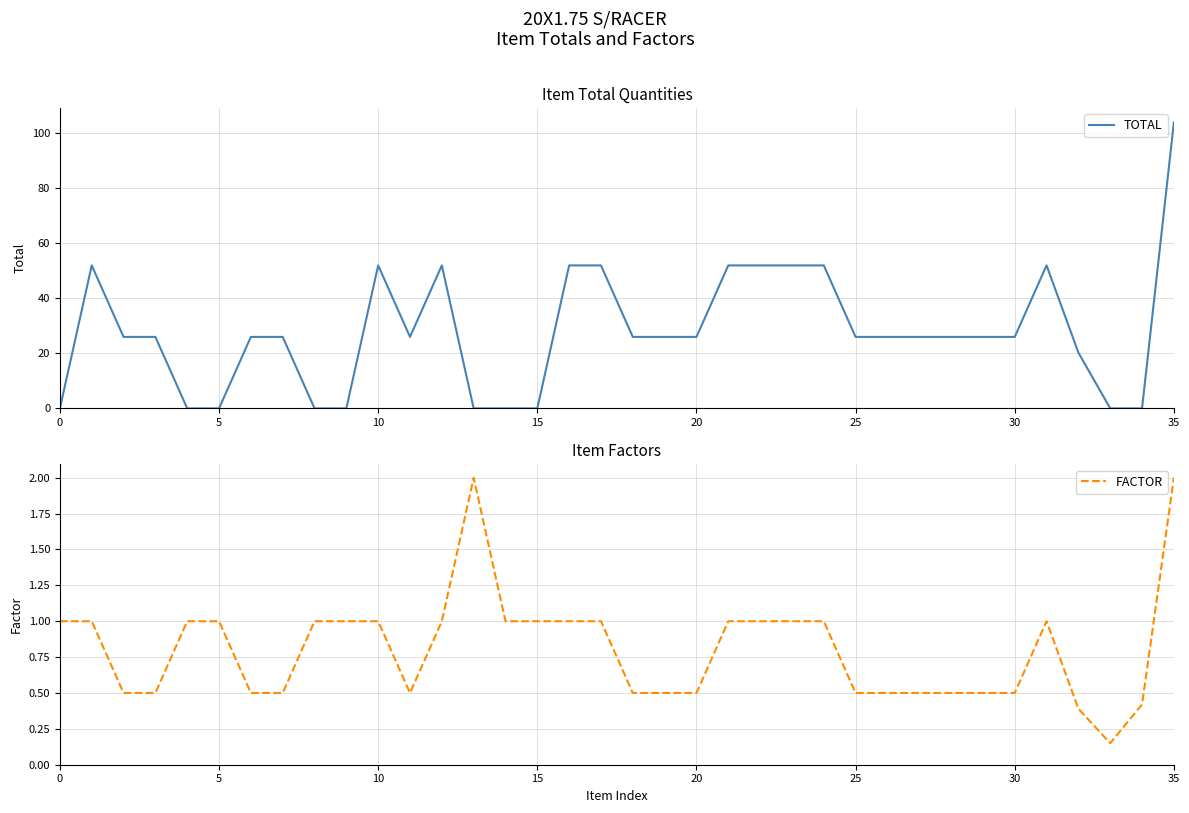

At which label does TOTAL reach its peak?

35